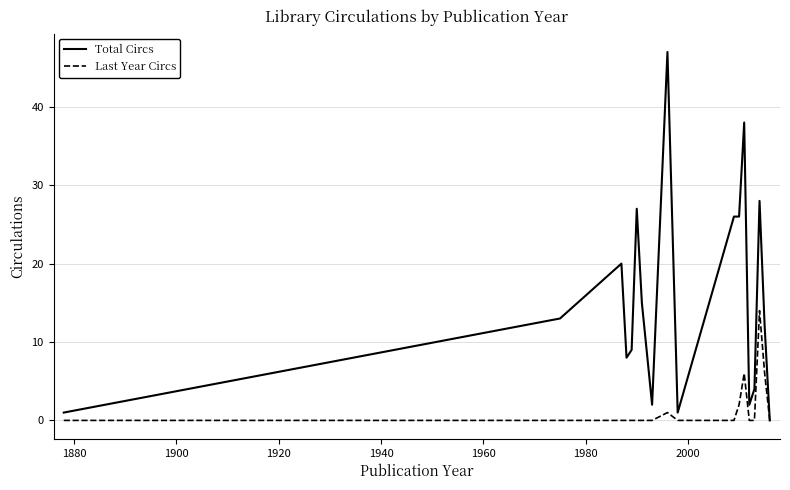

True or false: Total Circs has more than 0 interior local peaks.

True